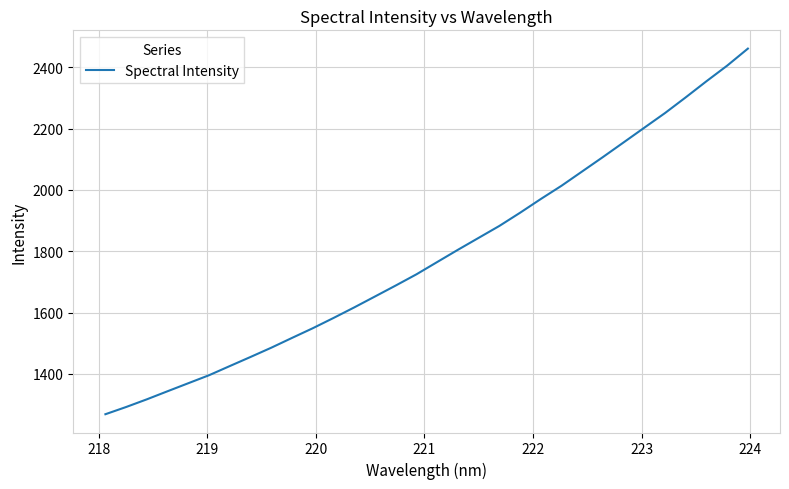

How many distinct data groups are displayed?

1